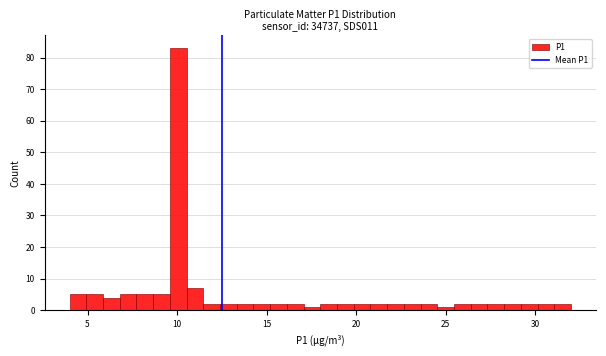

Read against the x-axis, roughly where is the centre of the tallest bar?

10.0